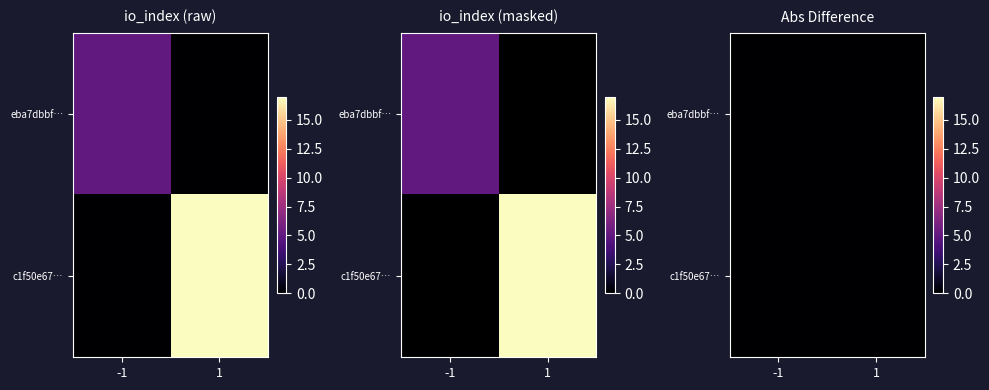

What is the average value of the eba7dbbf1096dc76489bfc170ad2ef7b5f9a724 series?

2